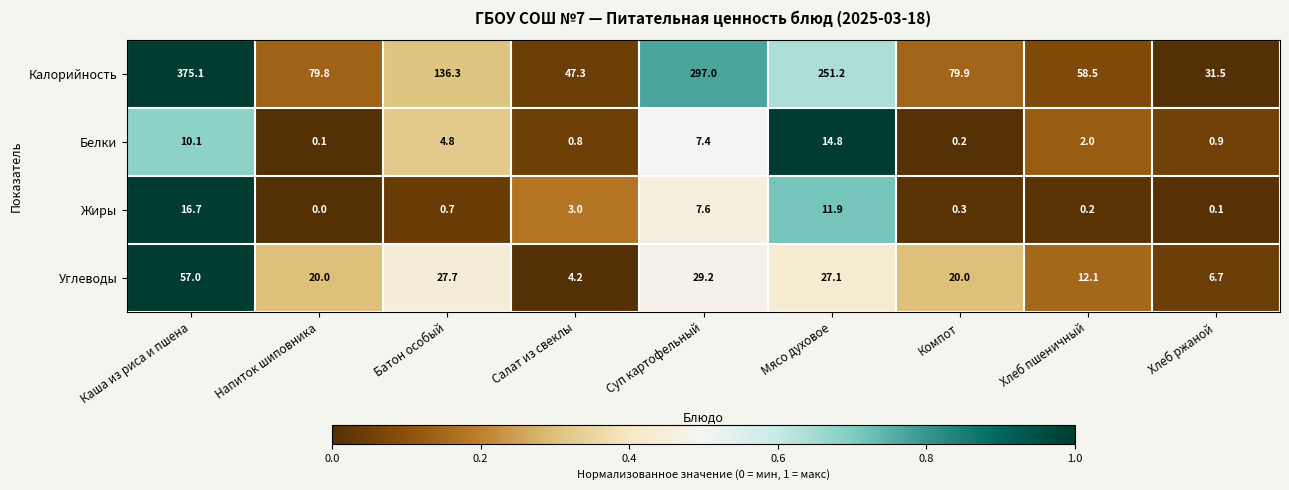

Which series has the widest spread of values?

Калорийность